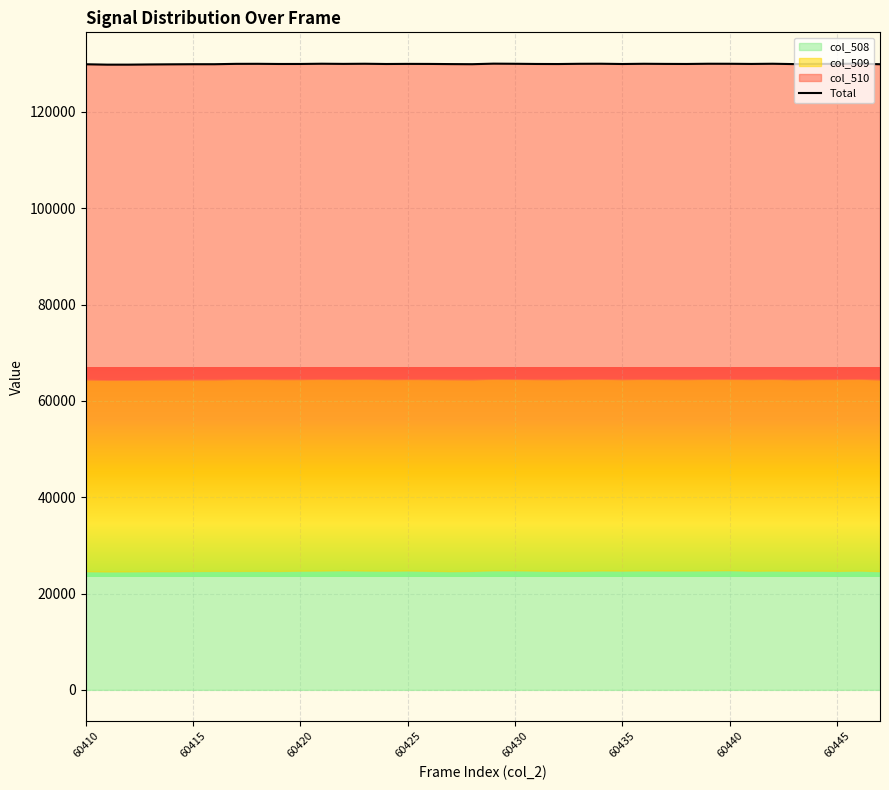

What is the value of the 15th point from the left?

129948